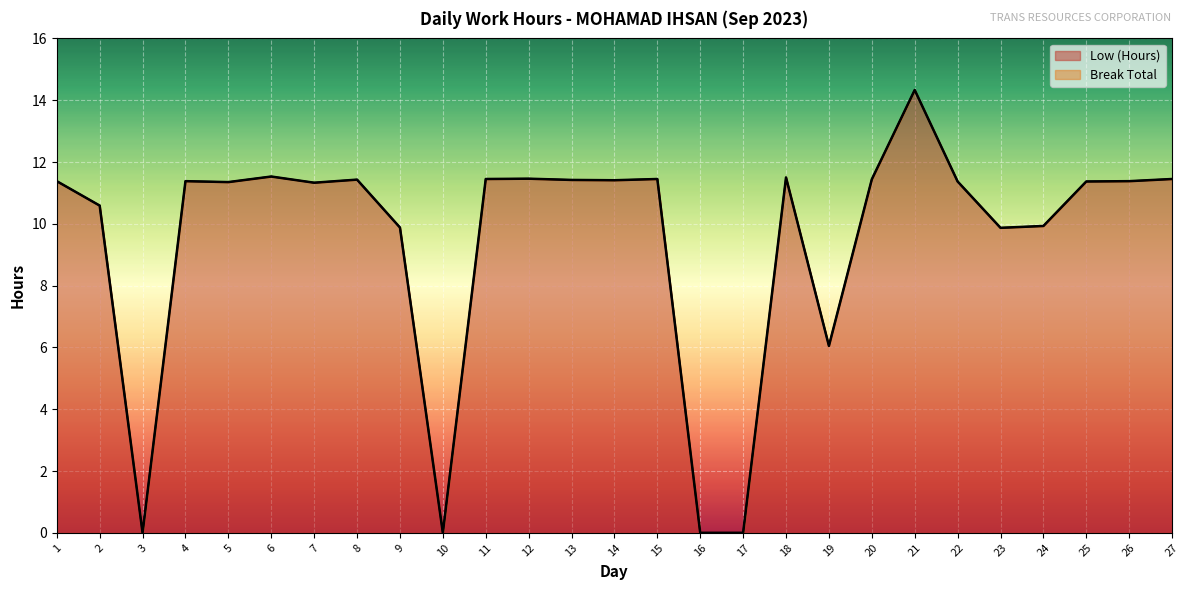

Between 7 and 21, which is larger?

21